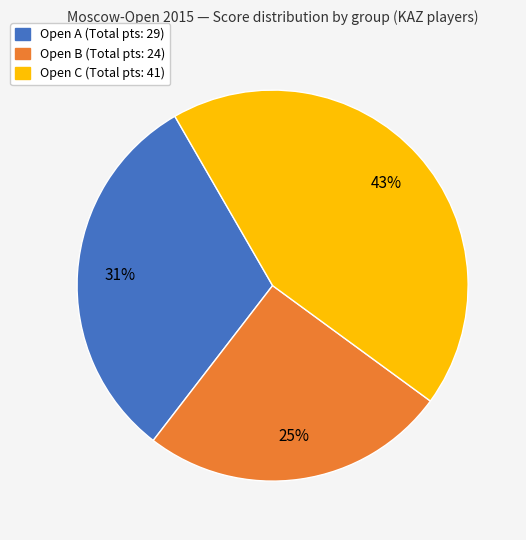

To the nearest percent, what is the difference between the largest and smallest slice percentages?

18%